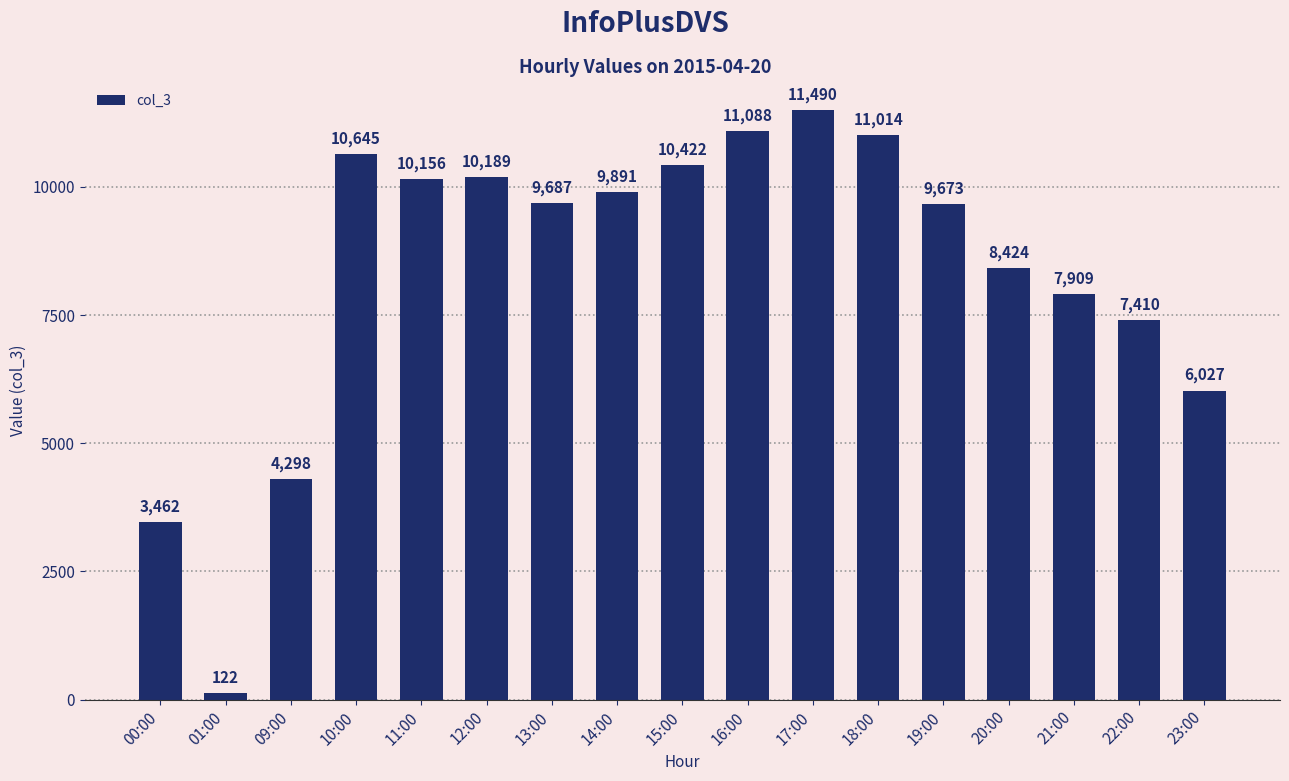

What is the greatest value displayed?

11490